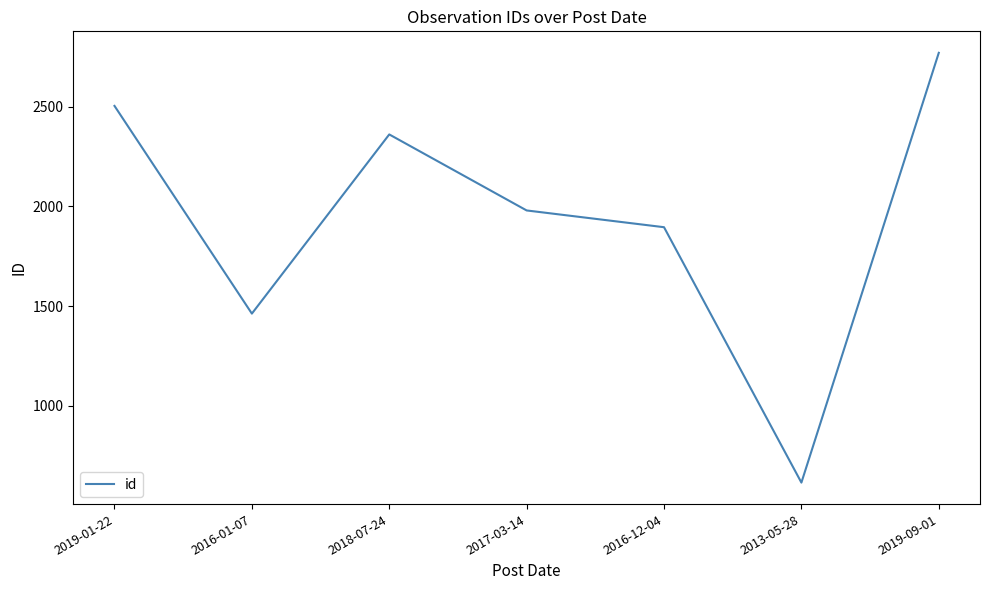

What is the difference between the maximum and minimum values?

2154